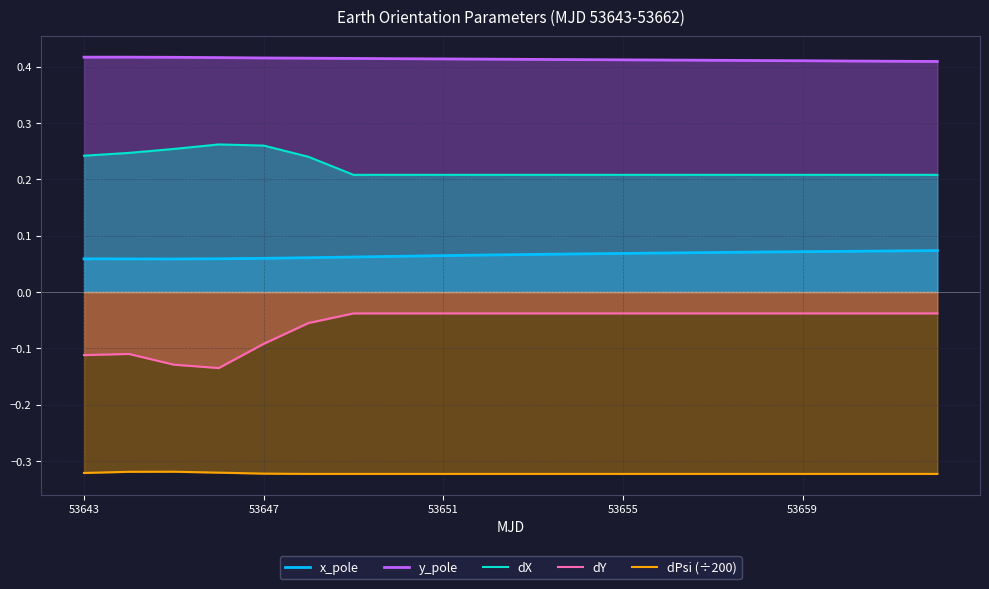

List the series in order of their overall mean, lowest first.

dPsi (÷200), dY, x_pole, dX, y_pole